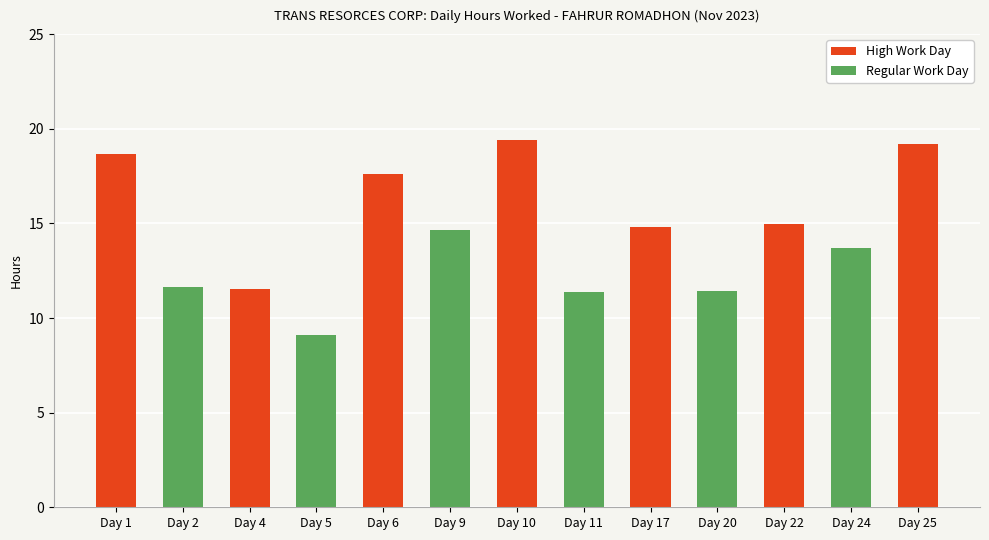

Which category has the lowest value across all series?

Day 5